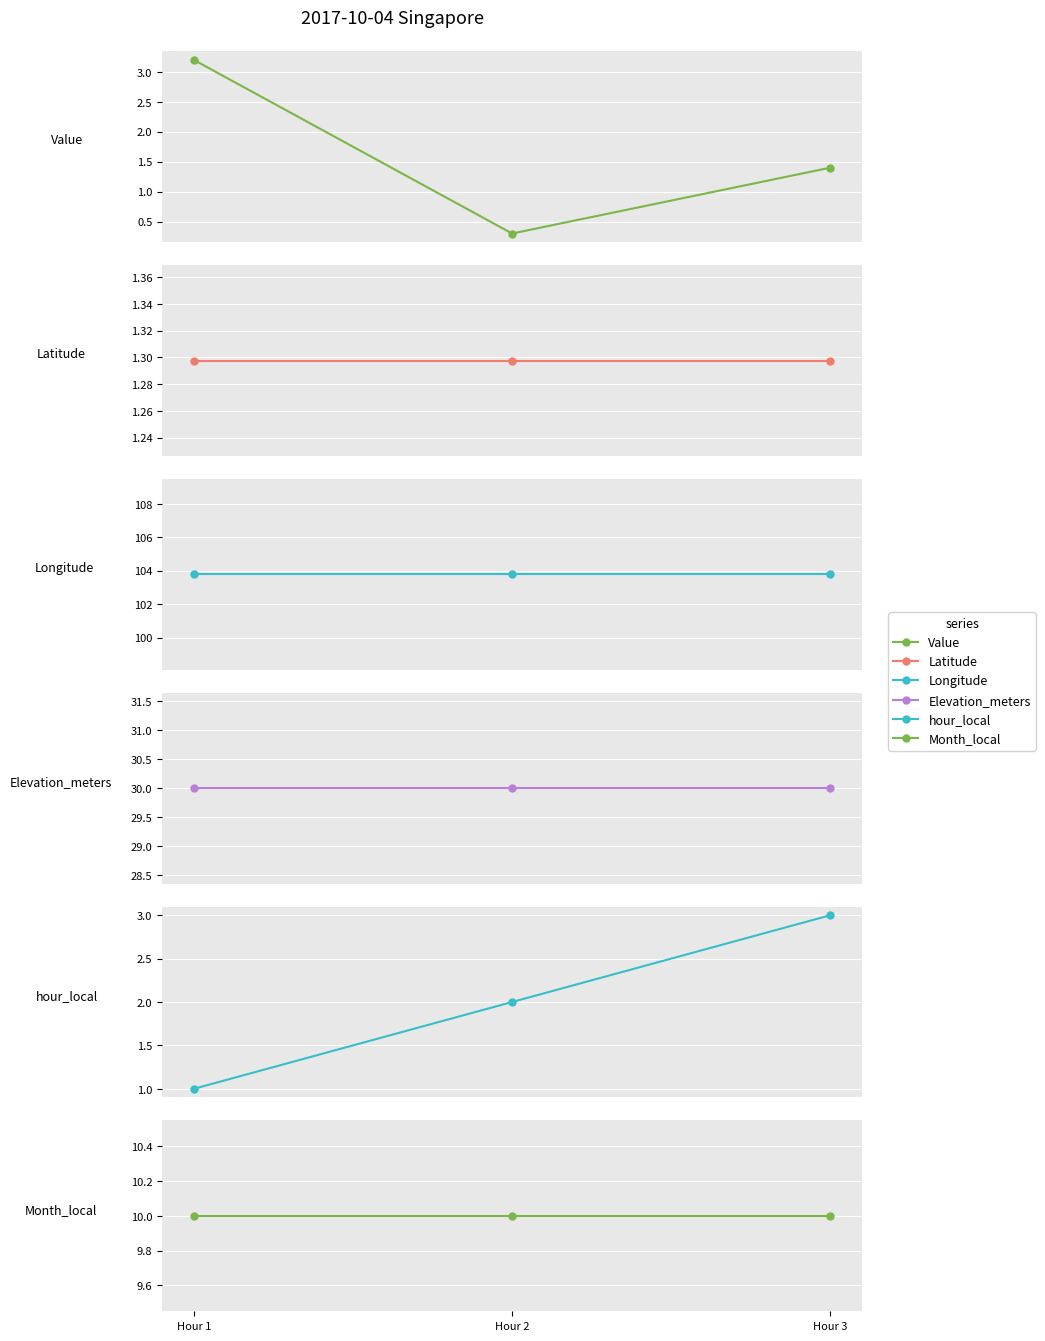

What is the difference between the highest and lowest values at Hour 3?

102.5